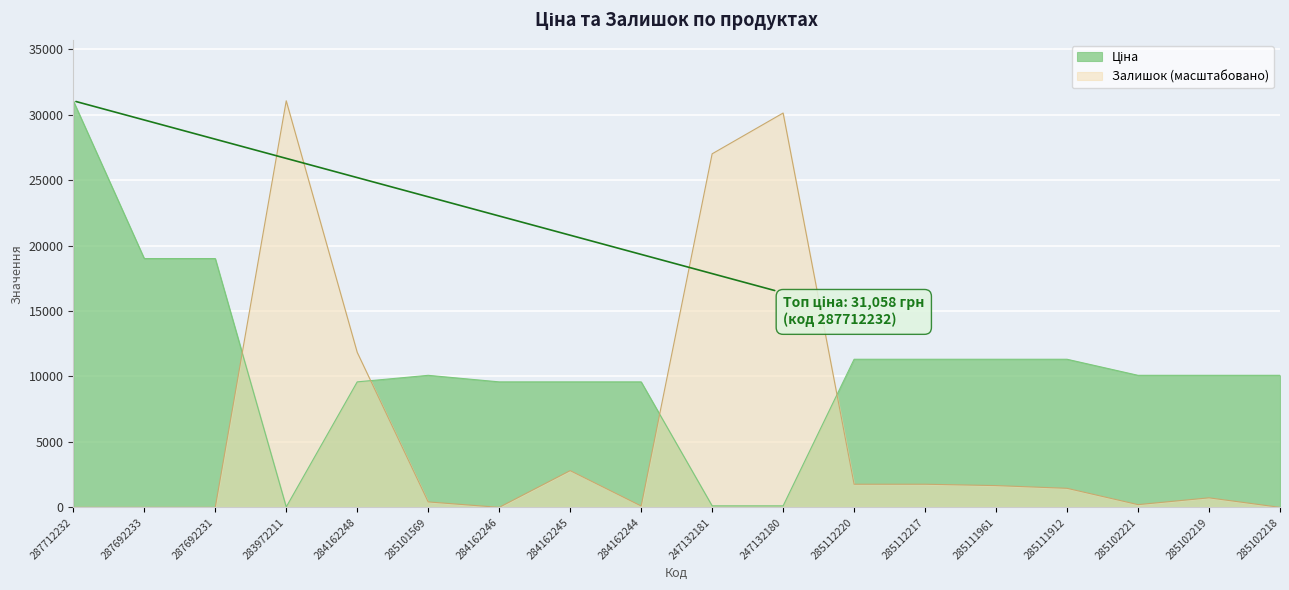

The value of Залишок at 285112220 is 1765.9. True or false?

True